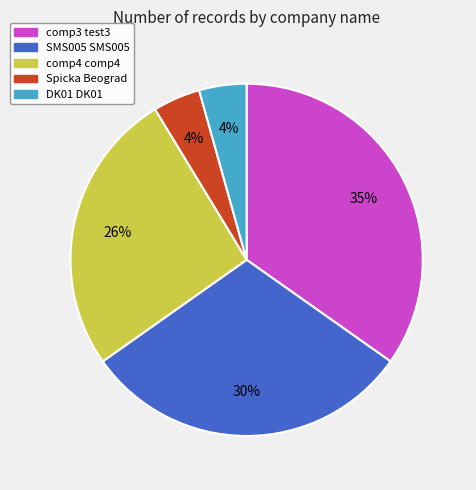

Which slice is the largest?

comp3 test3